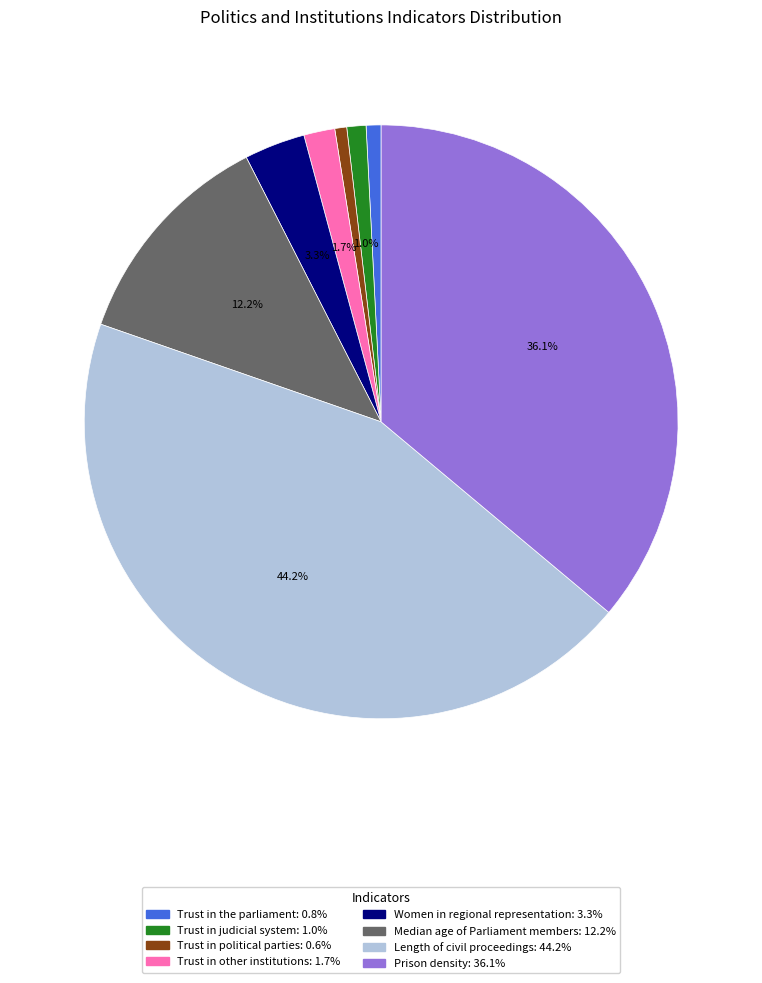

Is the sum of Median age of Parliament members and Women in regional representation greater than half?

No